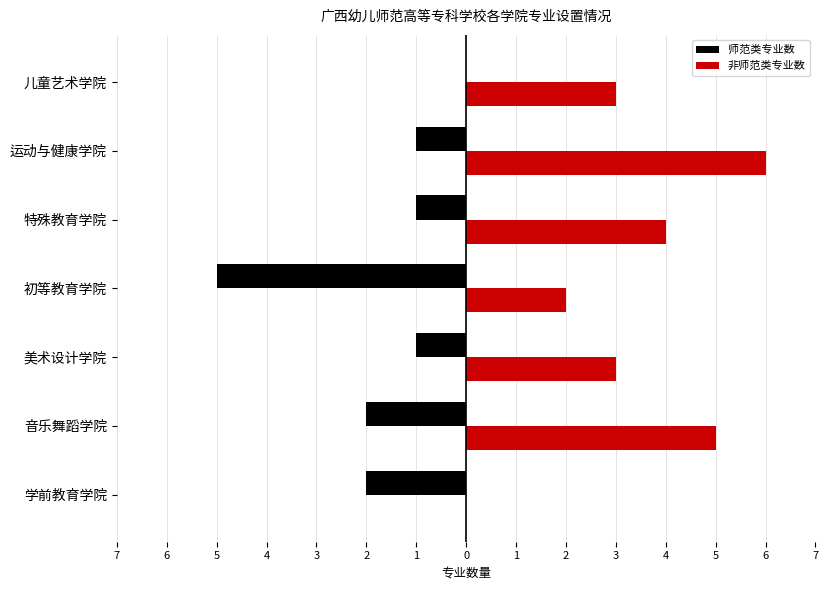

What are all the series names shown in the legend?

师范类专业数, 非师范类专业数